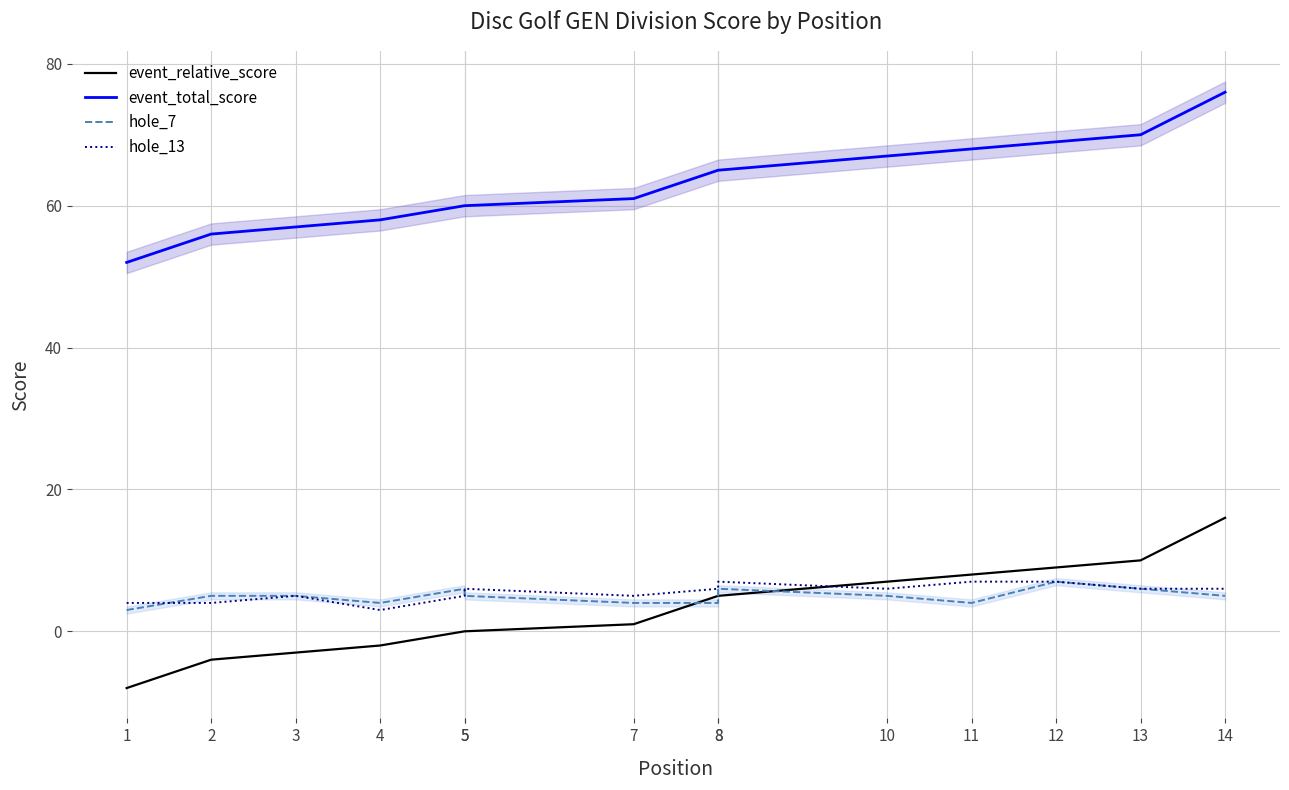

How many lines are shown in the chart?

4